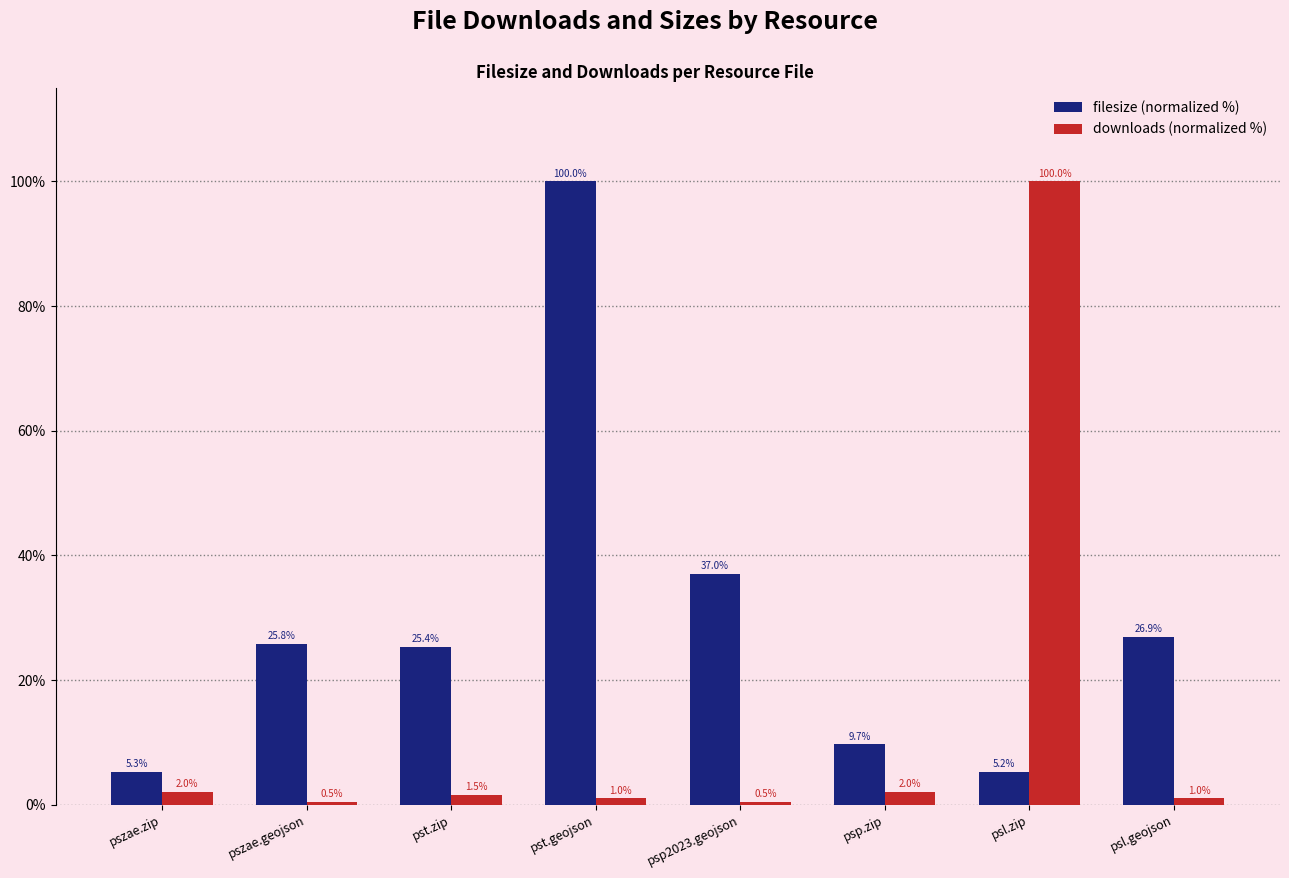

Is it true that filesize (normalized %) equals 37.0 at psp2023.geojson?

True